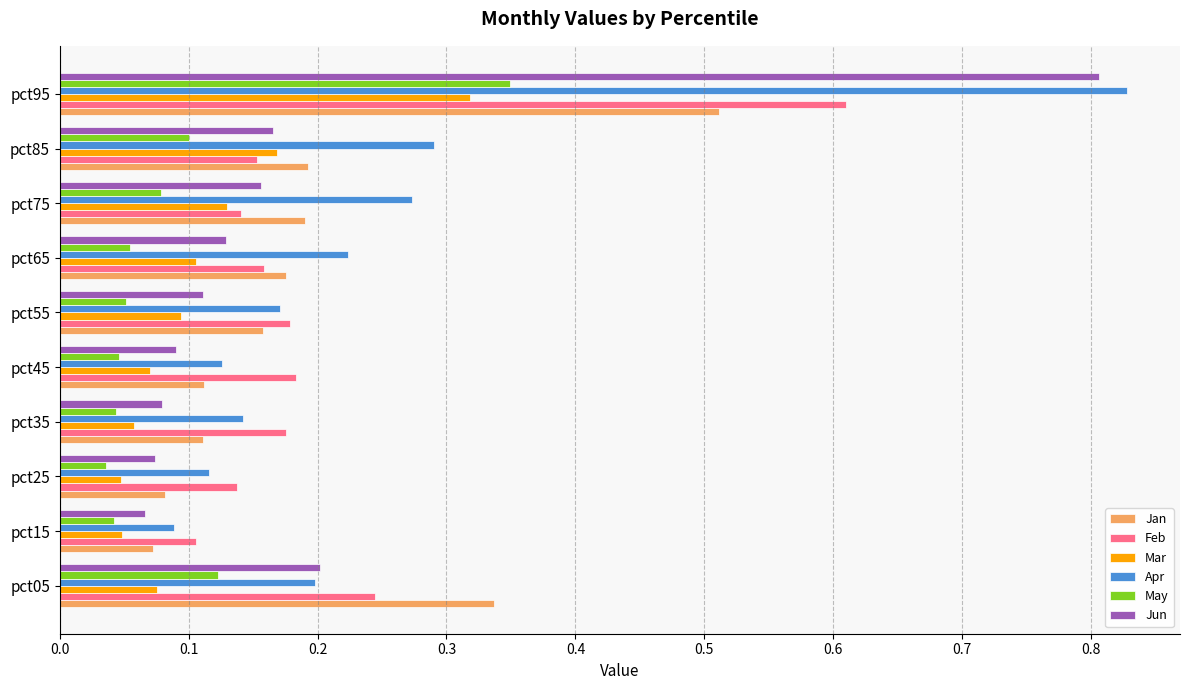

At which category is the sum across all series the highest?

pct95